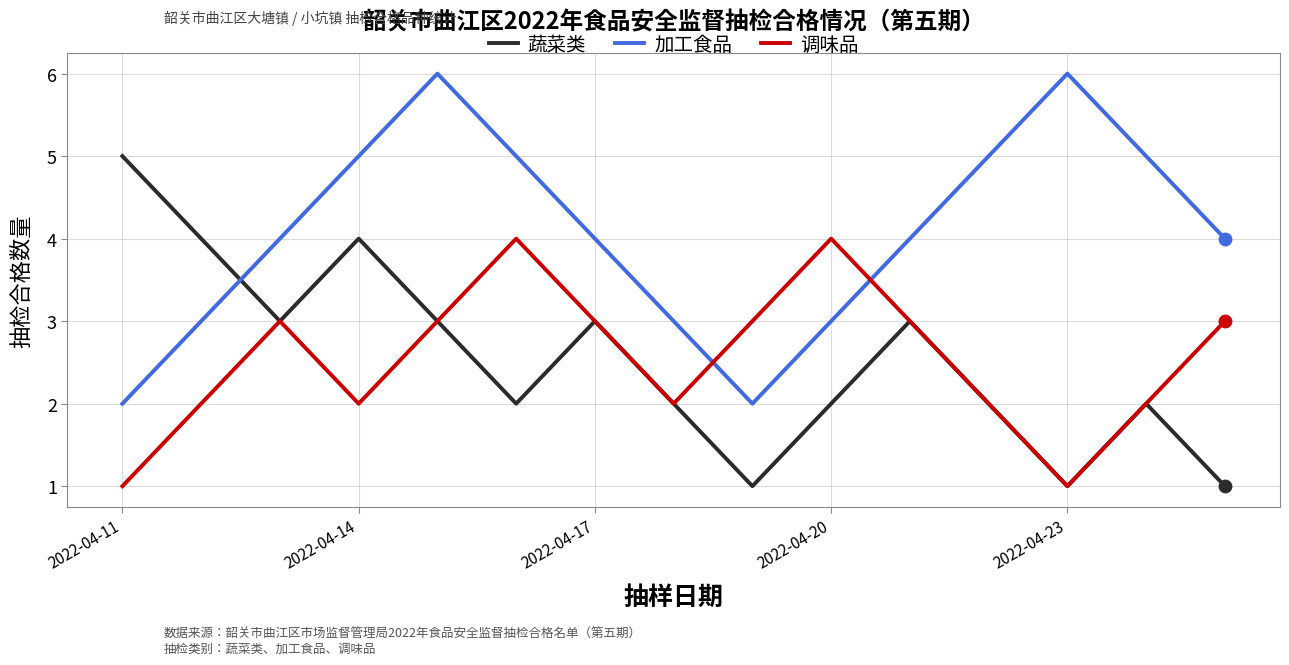

Which series has the largest total across all categories?

加工食品